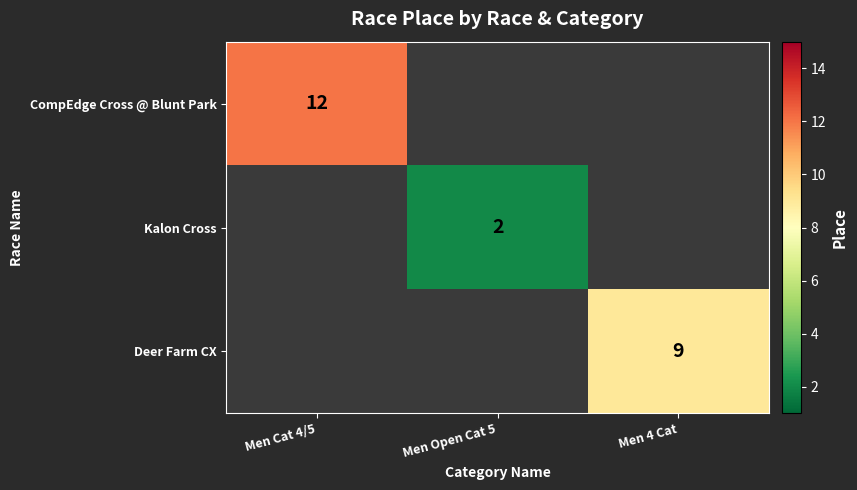

At how many categories does at least one series exceed 4?

2